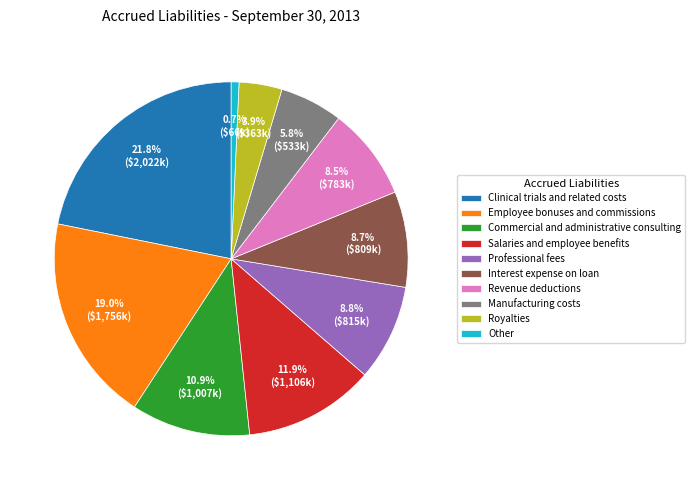

The Revenue deductions slice represents 23% of the pie. True or false?

False